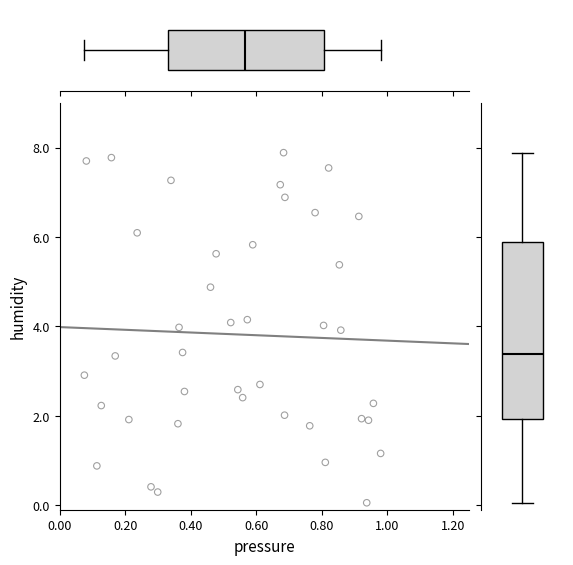

What is the range of Y values (max minus min)?

7.8